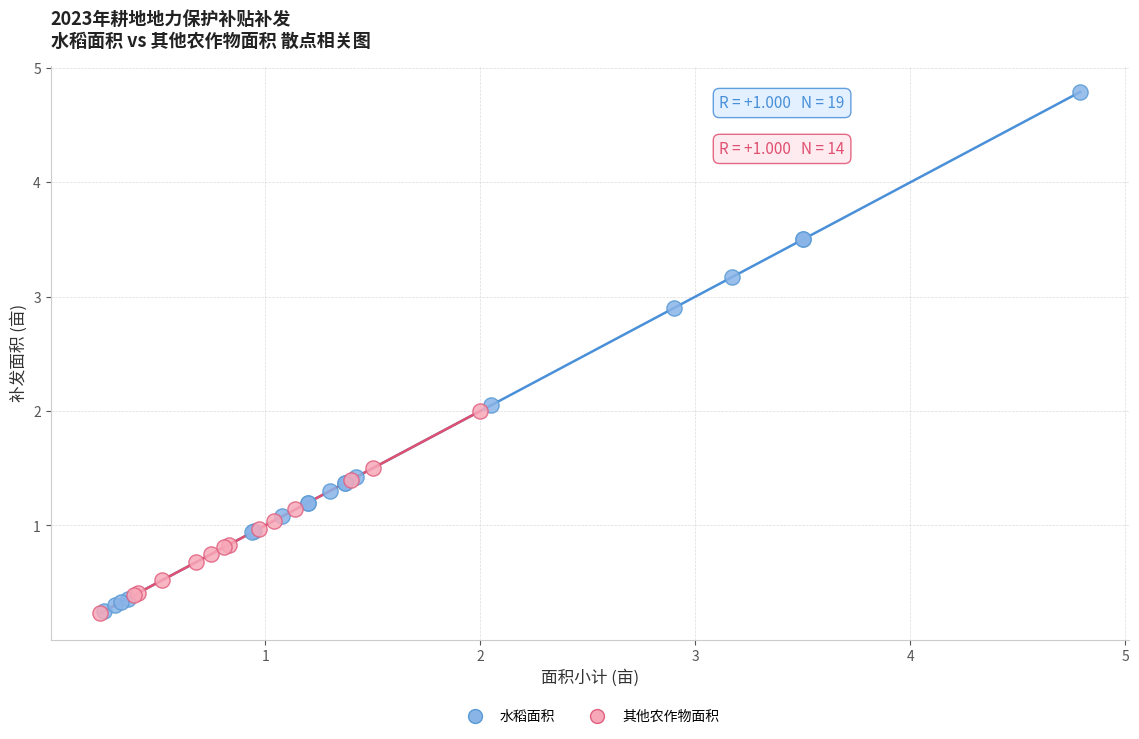

Which series has the widest spread of Y values?

水稻面积